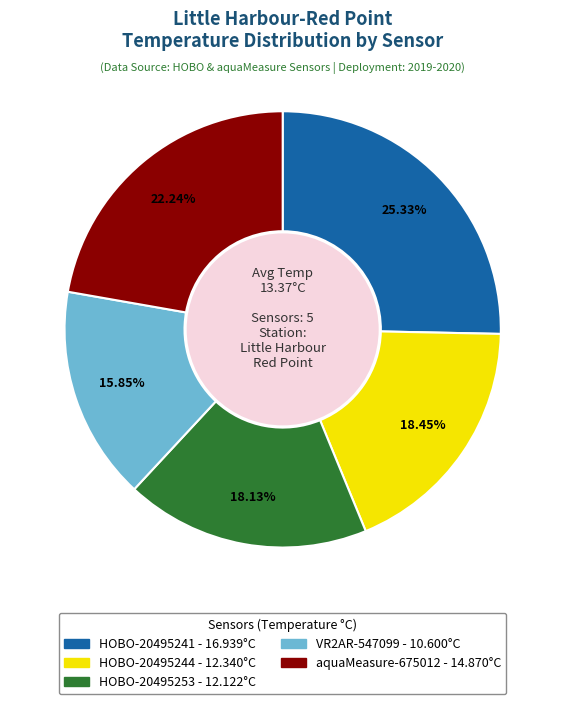

The HOBO-20495253 slice represents 28% of the pie. True or false?

False